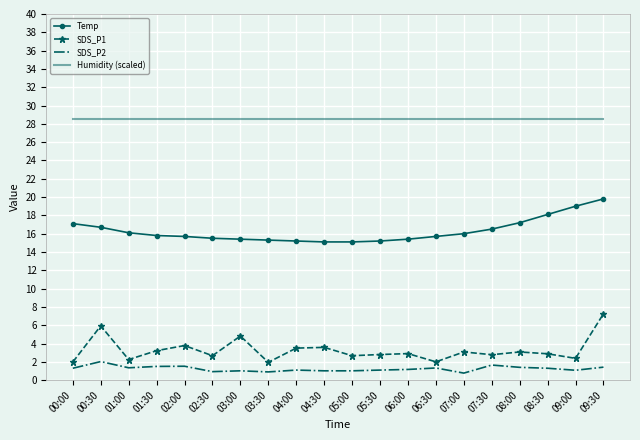

Which series has the largest total across all categories?

Humidity (scaled)